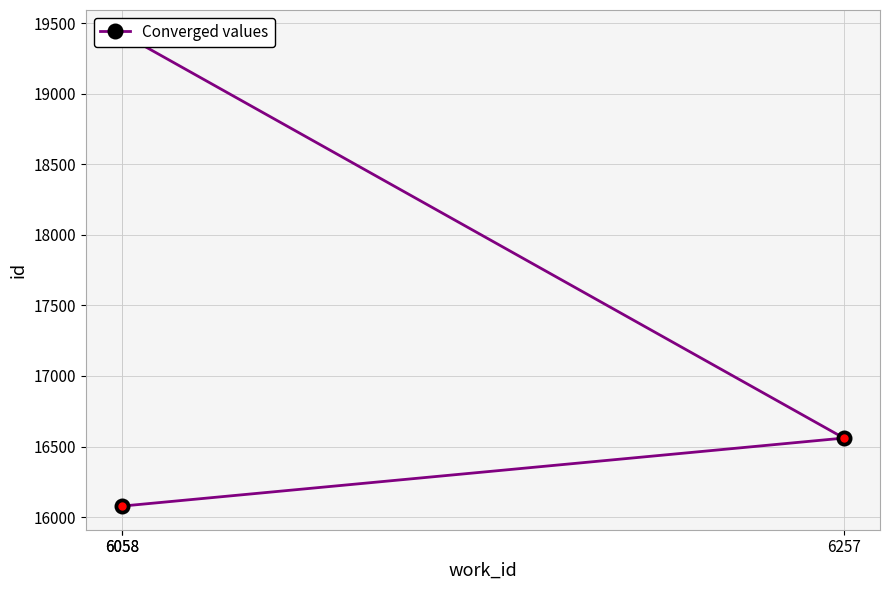

Rank the categories by value from lowest to highest.

6058, 6257, 6058